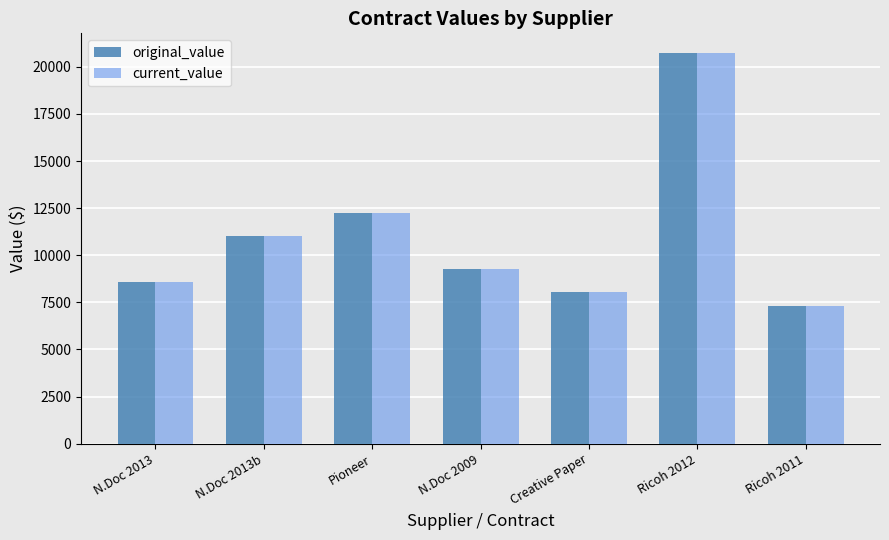

Is the value of original_value at Pioneer greater than the value of current_value at Ricoh 2011?

Yes